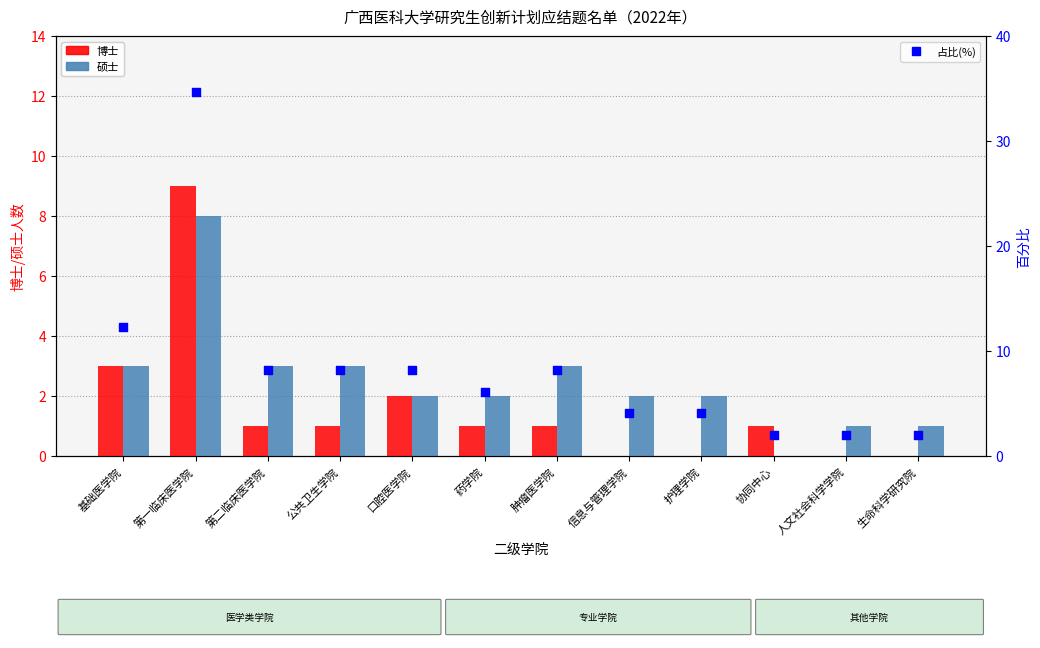

Which series reaches the minimum Y coordinate?

博士